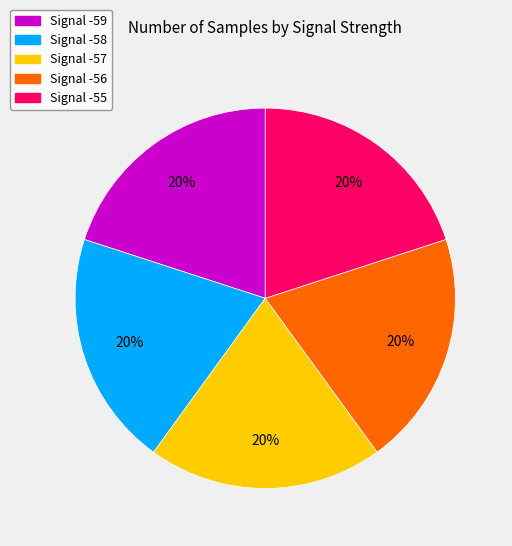

To the nearest percent, what portion does Signal -57 represent?

20%